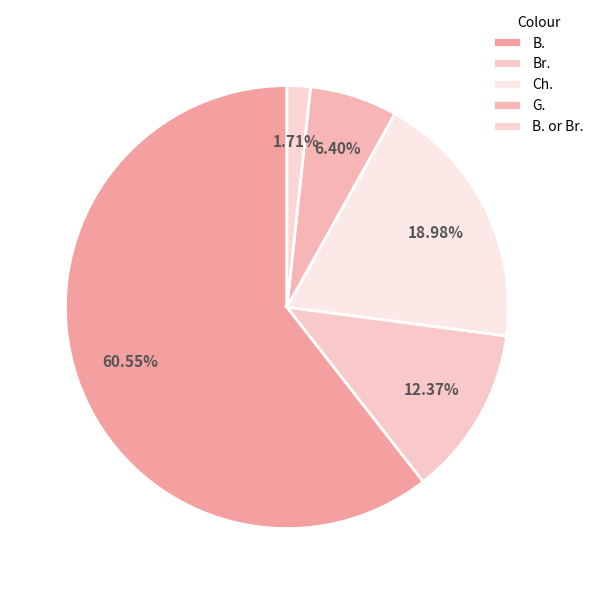

To the nearest percent, what is the average slice percentage?

20%